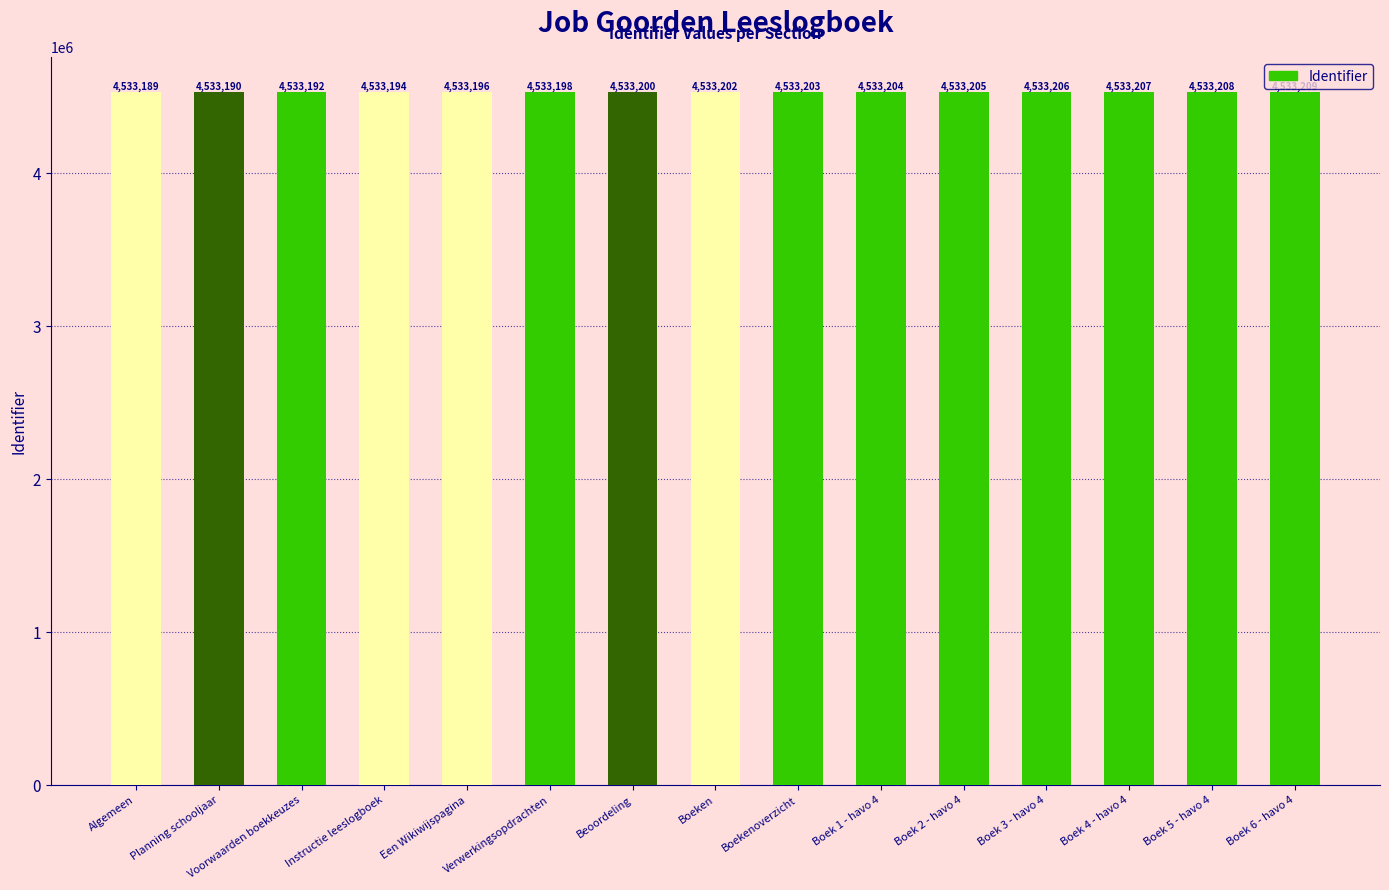

What is the value of the 14th bar from the left?

4533208